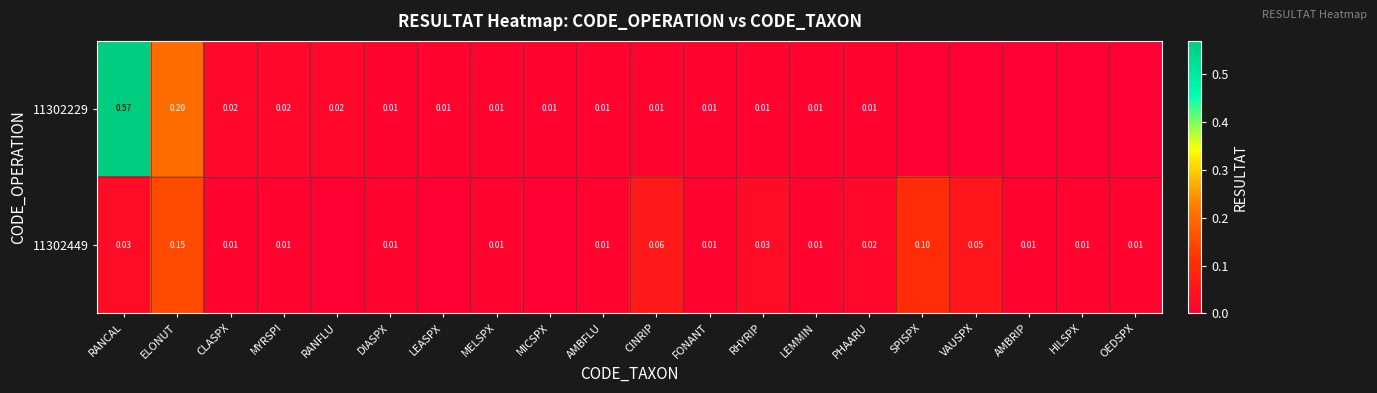

Is the value of 11302229 at MELSPX greater than the value of 11302449 at FONANT?

No